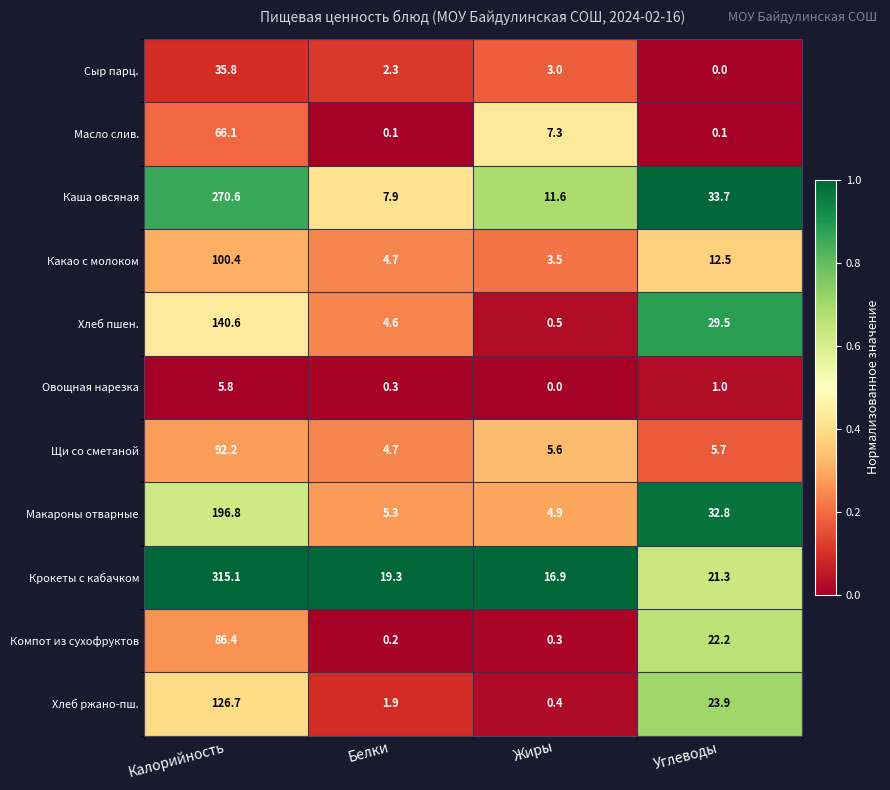

The value of Хлеб ржано-пш. at Белки is 3.1. True or false?

False